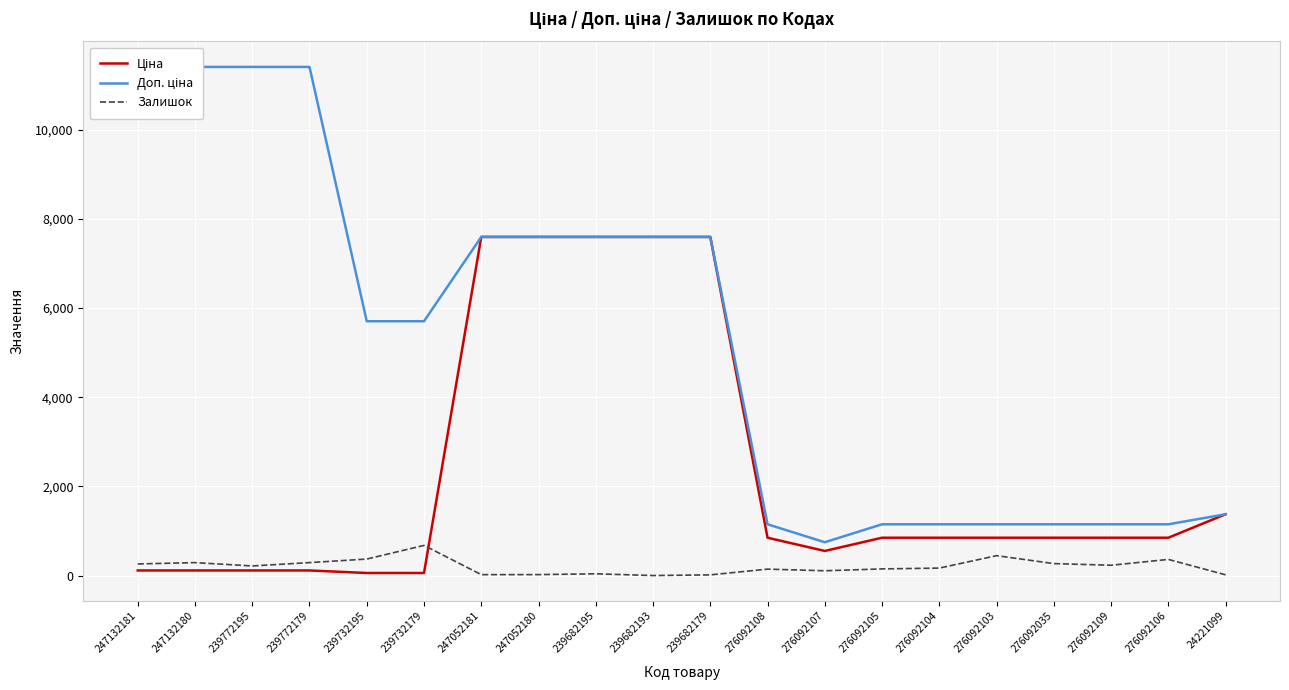

Rank the series by their average value, from highest to lowest.

Доп. ціна, Ціна, Залишок